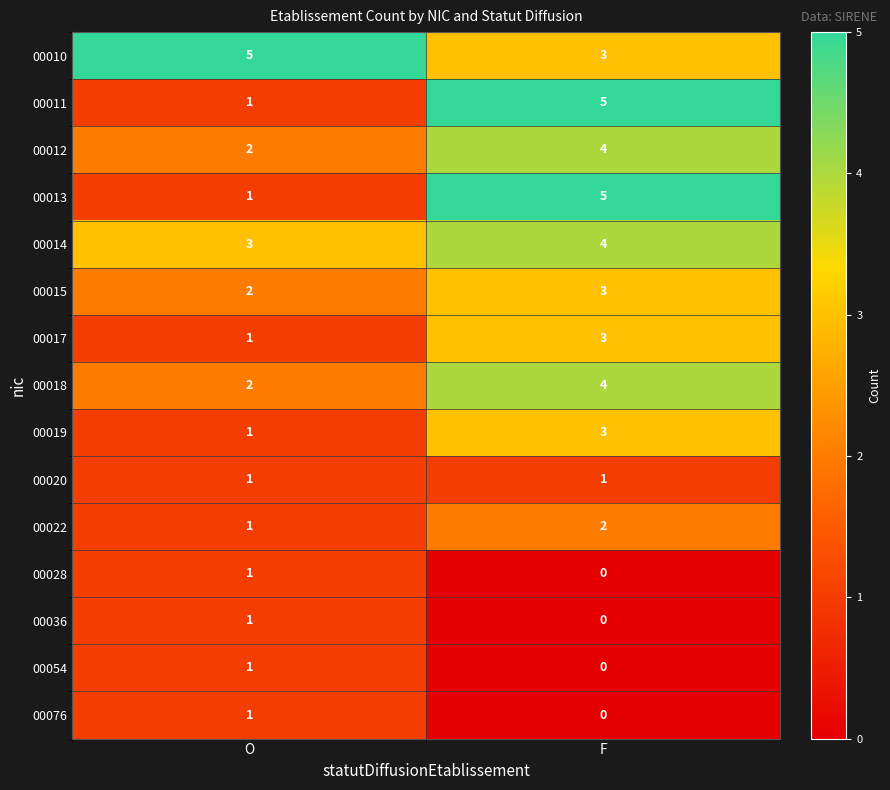

What is the difference between the highest and lowest values at F?

5